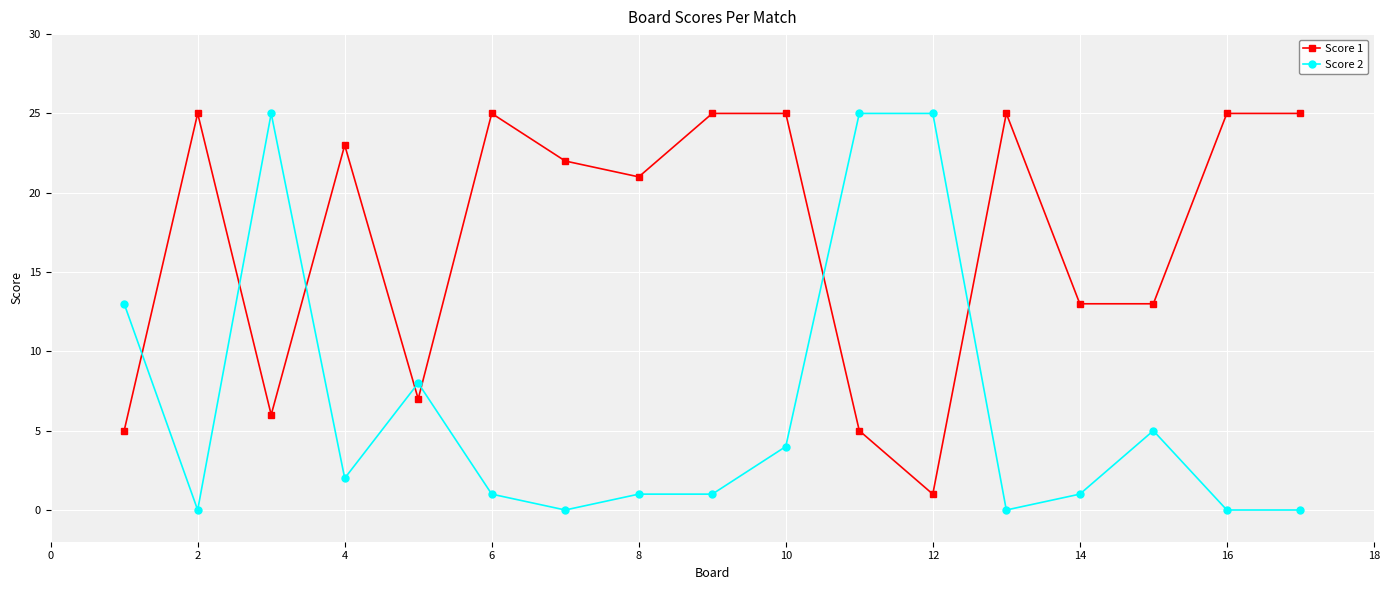

Rank the series by their average value, from highest to lowest.

Score 1, Score 2